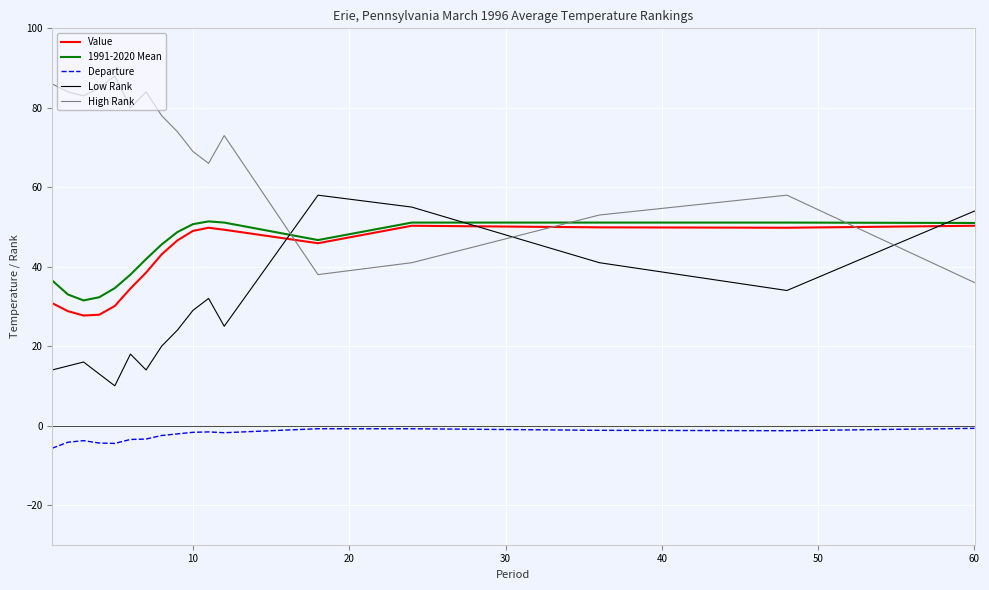

How many lines are shown in the chart?

5